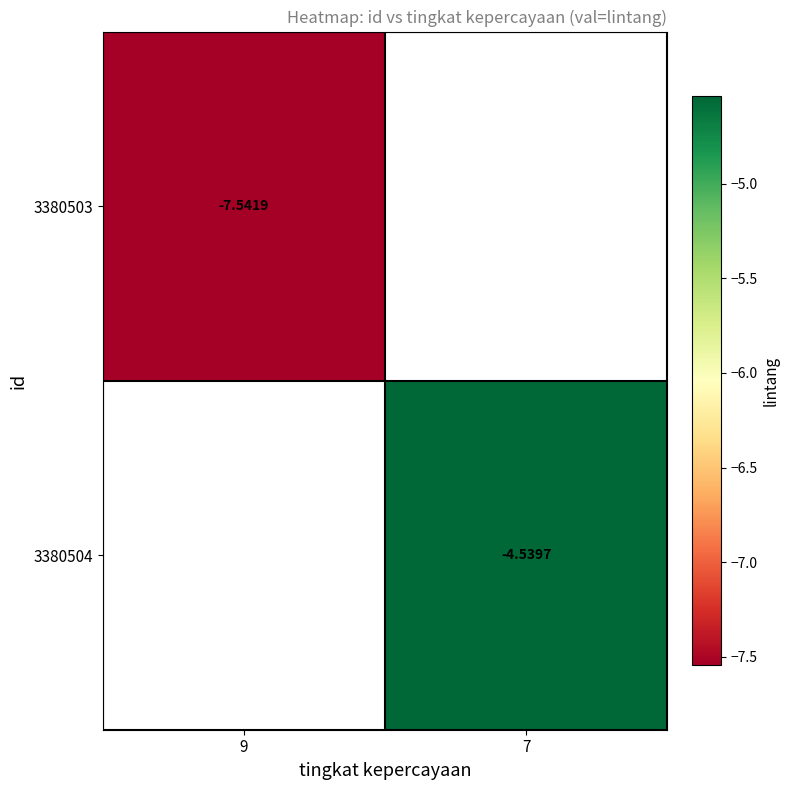

Is the value of 3380504 at 7 greater than the value of 3380503 at 9?

Yes